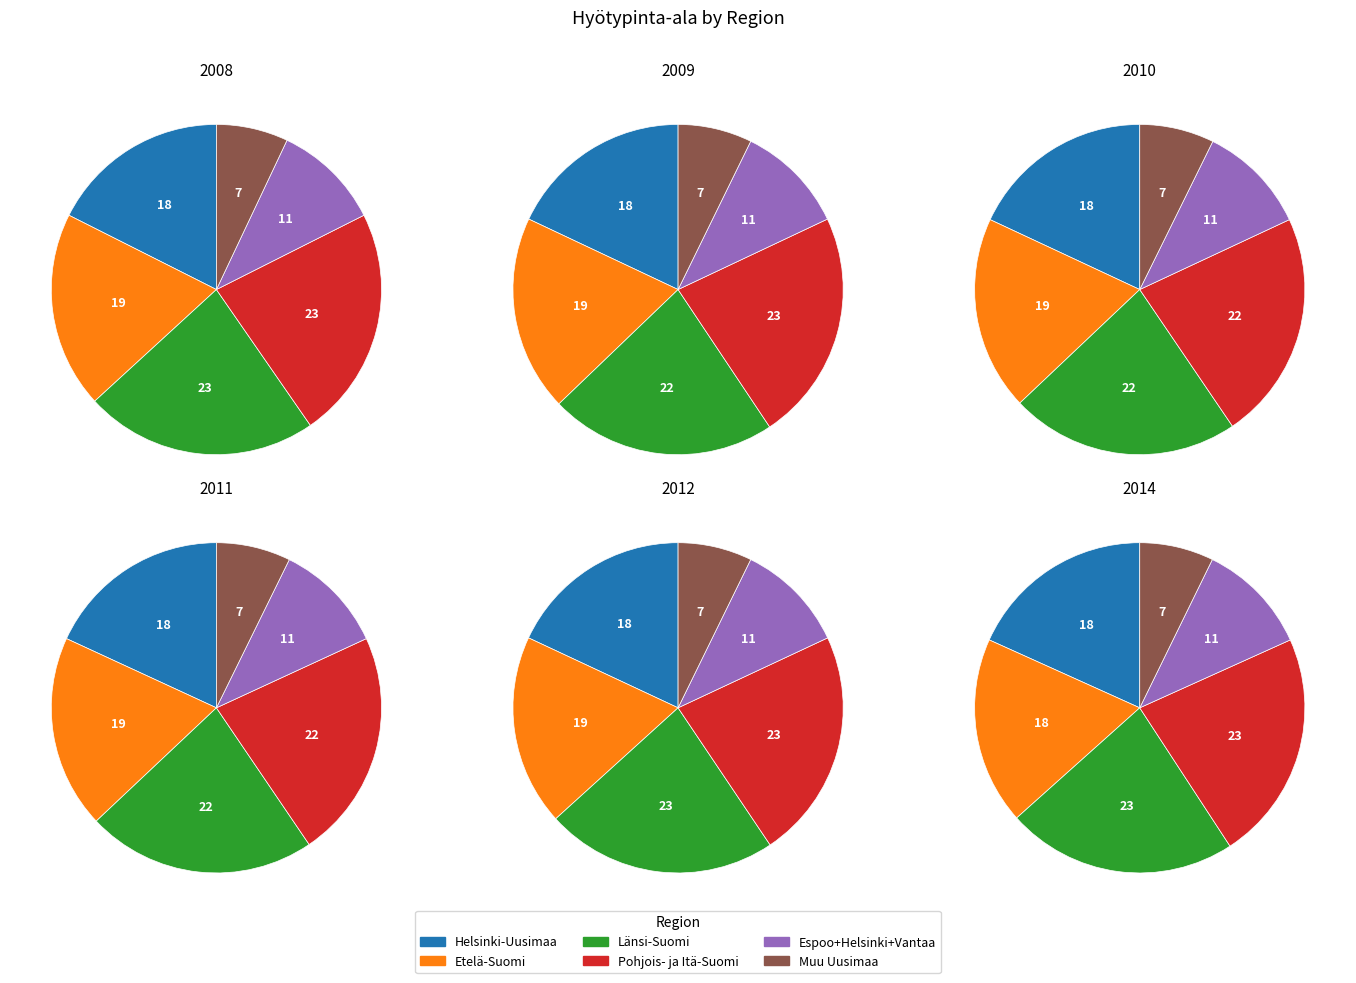

To the nearest percent, what is the combined percentage of 6 and Länsi-Suomi?

29%